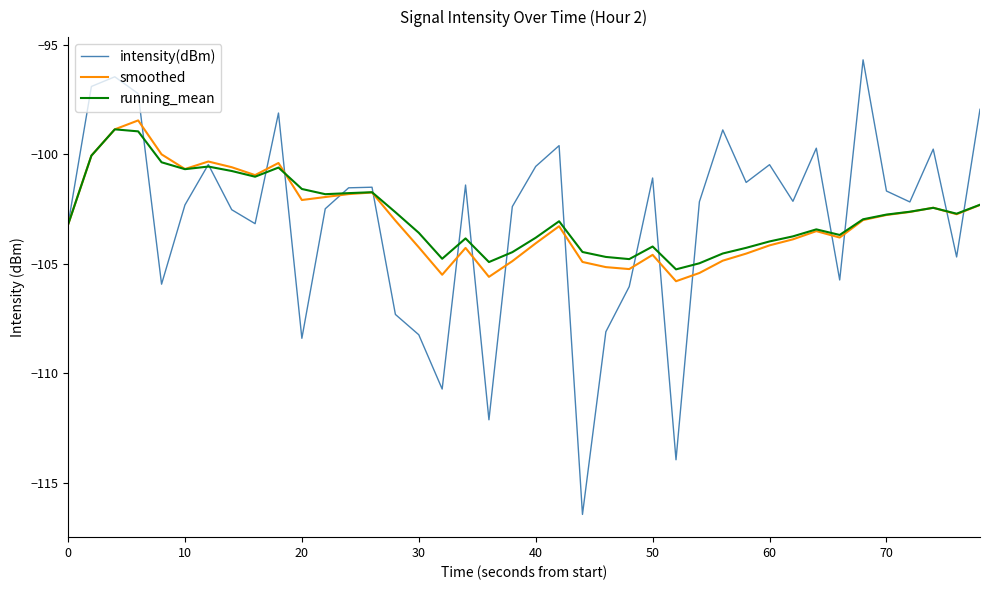

Does the chart display data point markers on the line(s)?

No